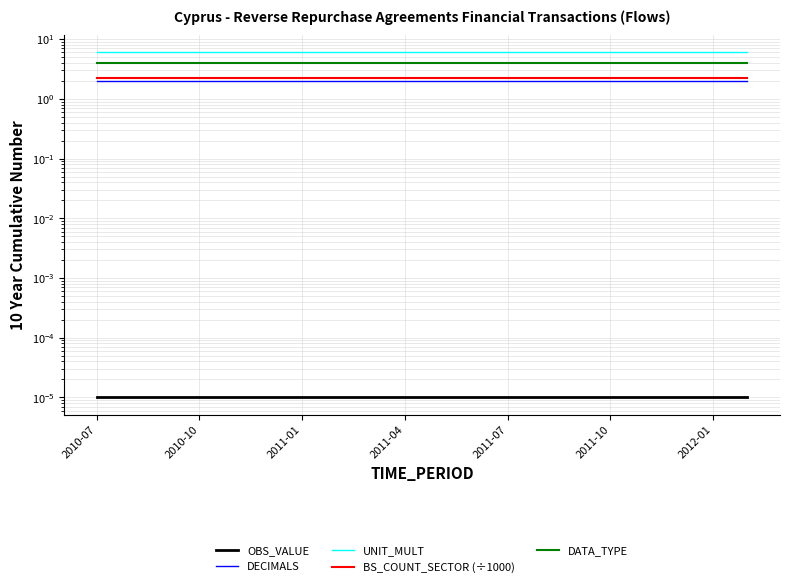

Rank the series at 14 from highest to lowest value.

UNIT_MULT, DATA_TYPE, BS_COUNT_SECTOR (÷1000), DECIMALS, OBS_VALUE